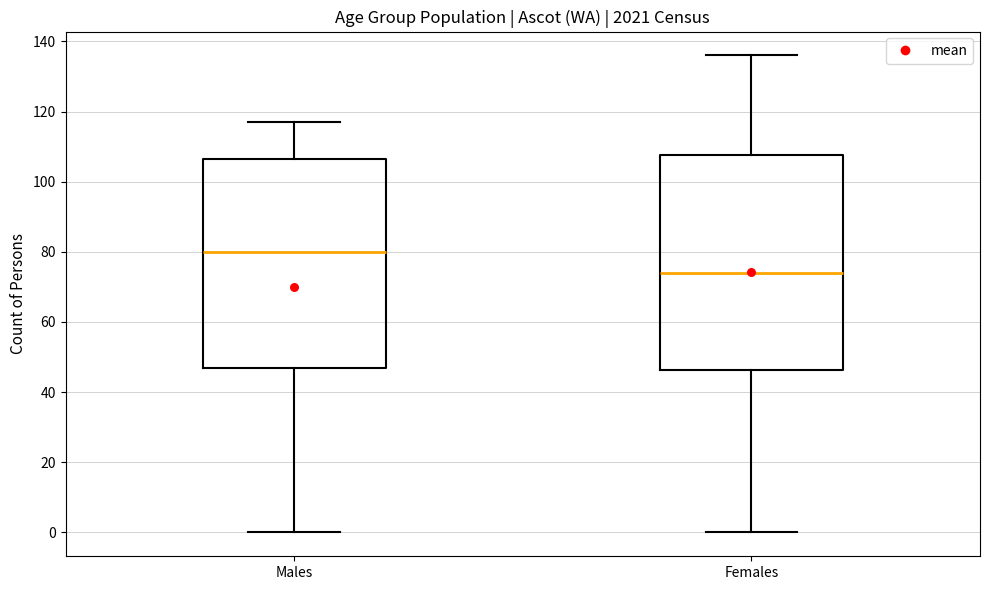

Reading left to right, transcribe this box plot: for each box, give where its median line is, the range the box spans, and where its two whiskers end, as read against the y-axis. The values are not printed on the chart, so give them approximately, as read against the axis.

Males: median 80, box 48 to 106, whiskers 0 to 118
Females: median 74, box 46 to 108, whiskers 0 to 136